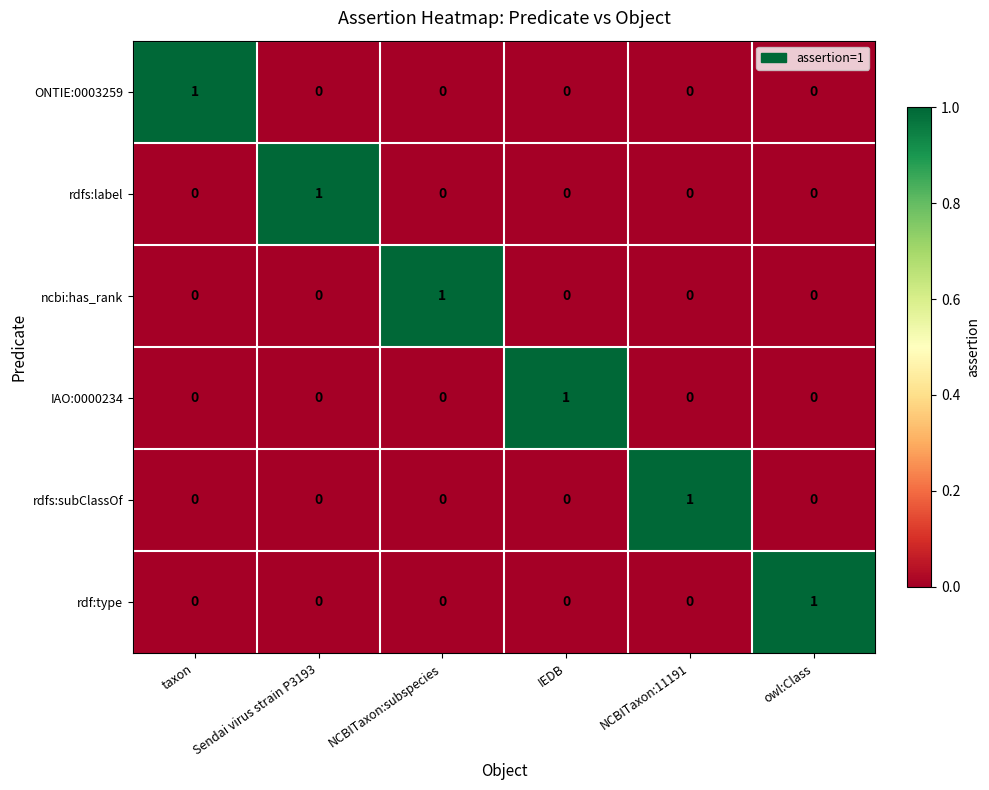

Count the ONTIE:0003259 values in the range 0 to 1.

6